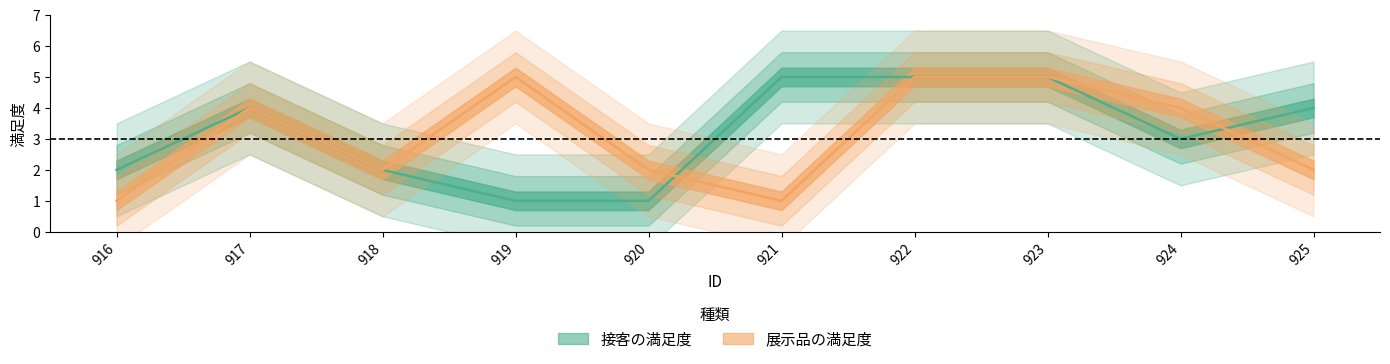

Reading right to left, list all the values displayed in this chart.

接客の満足度: 925=4	924=3	923=5	922=5	921=5	920=1	919=1	918=2	917=4	916=2
展示品の満足度: 925=2	924=4	923=5	922=5	921=1	920=2	919=5	918=2	917=4	916=1